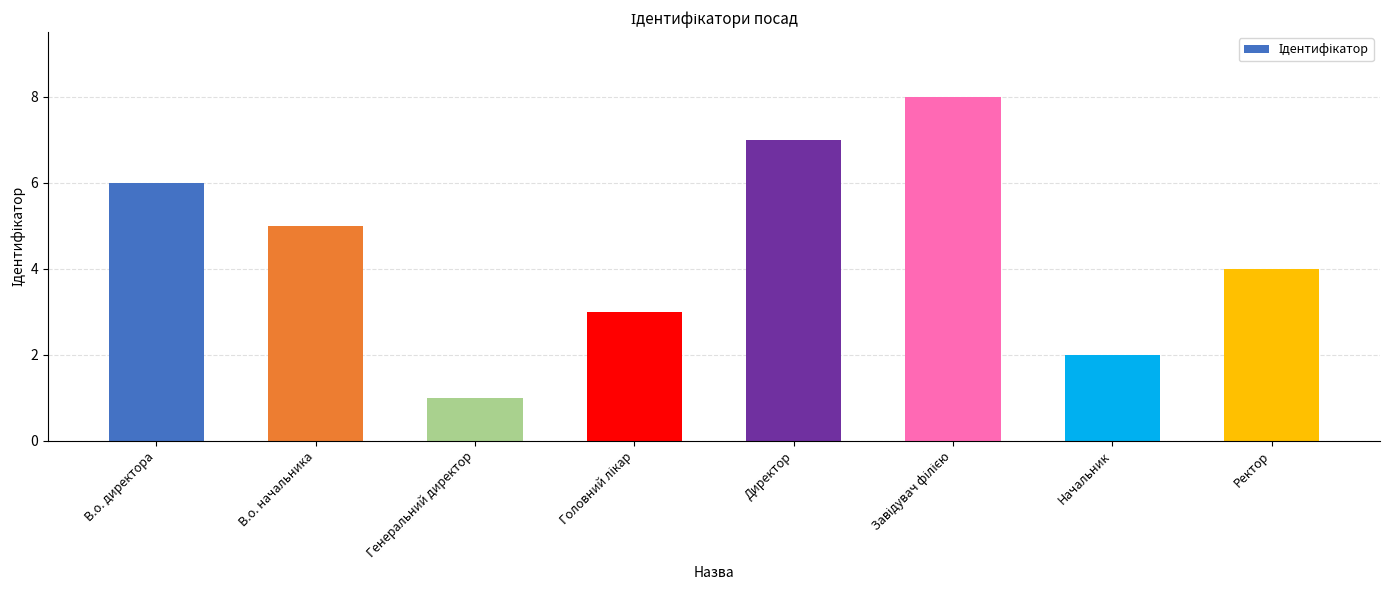

Is it true that the value at В.о. директора is 10?

False